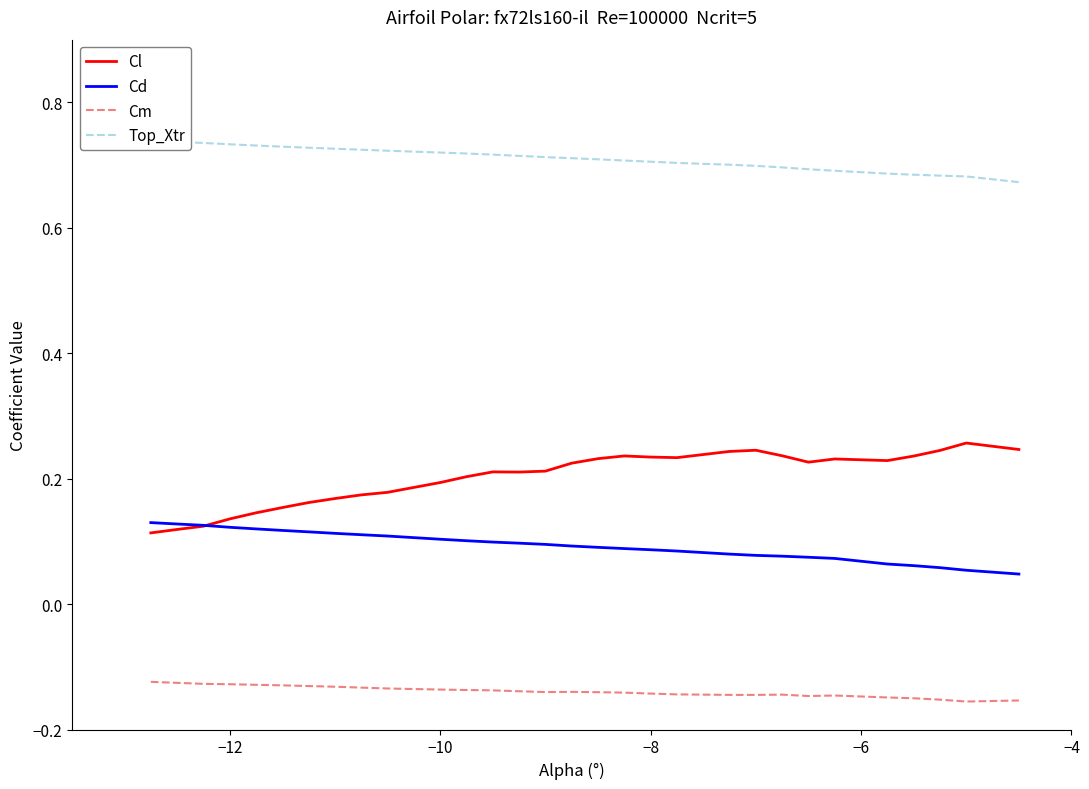

What is the value of the Cd point at the 20th from the left?

0.1